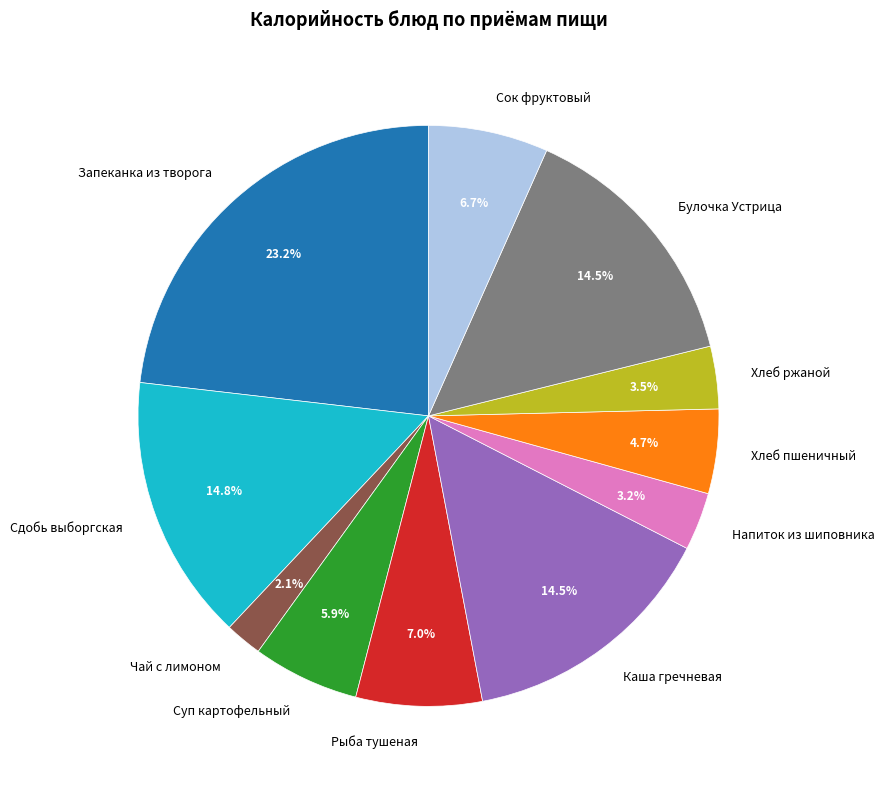

To the nearest percent, what is the difference between the largest and smallest slice percentages?

21%